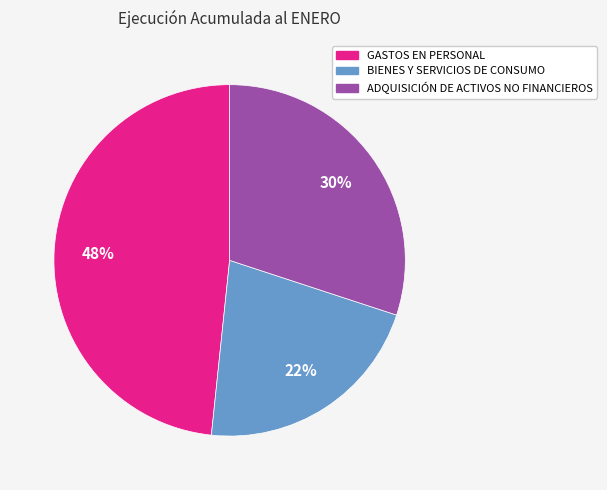

To the nearest percent, what is the combined percentage of ADQUISICIÓN DE ACTIVOS NO FINANCIEROS and GASTOS EN PERSONAL?

78%